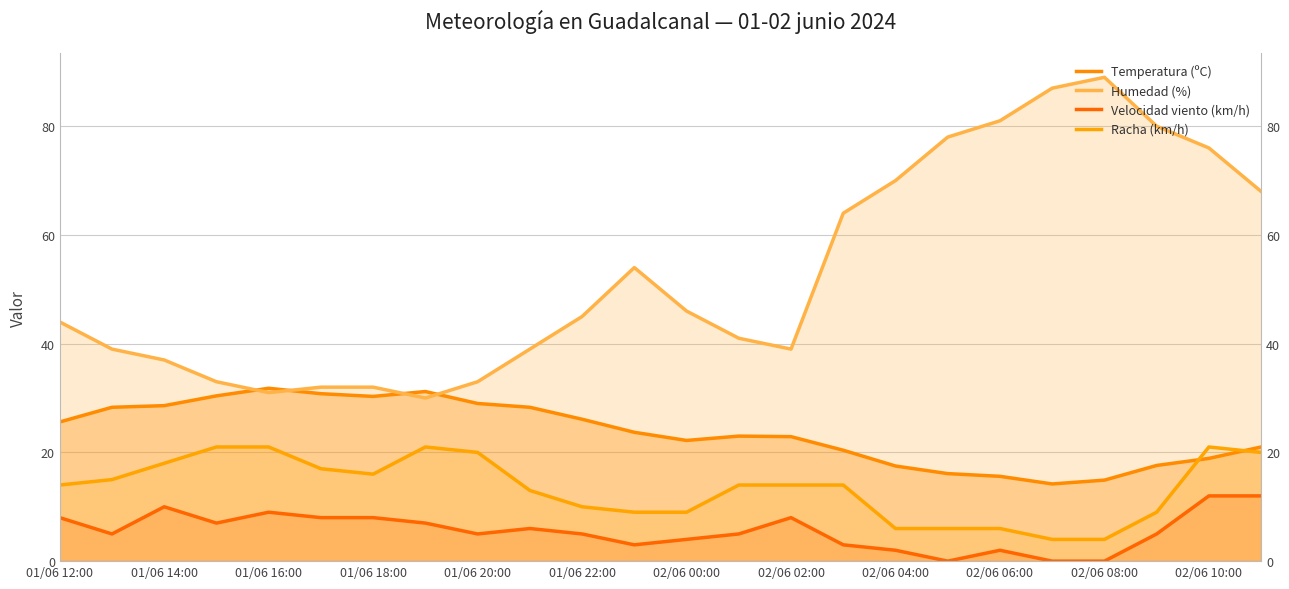

Which series has the widest spread of values?

Humedad (%)